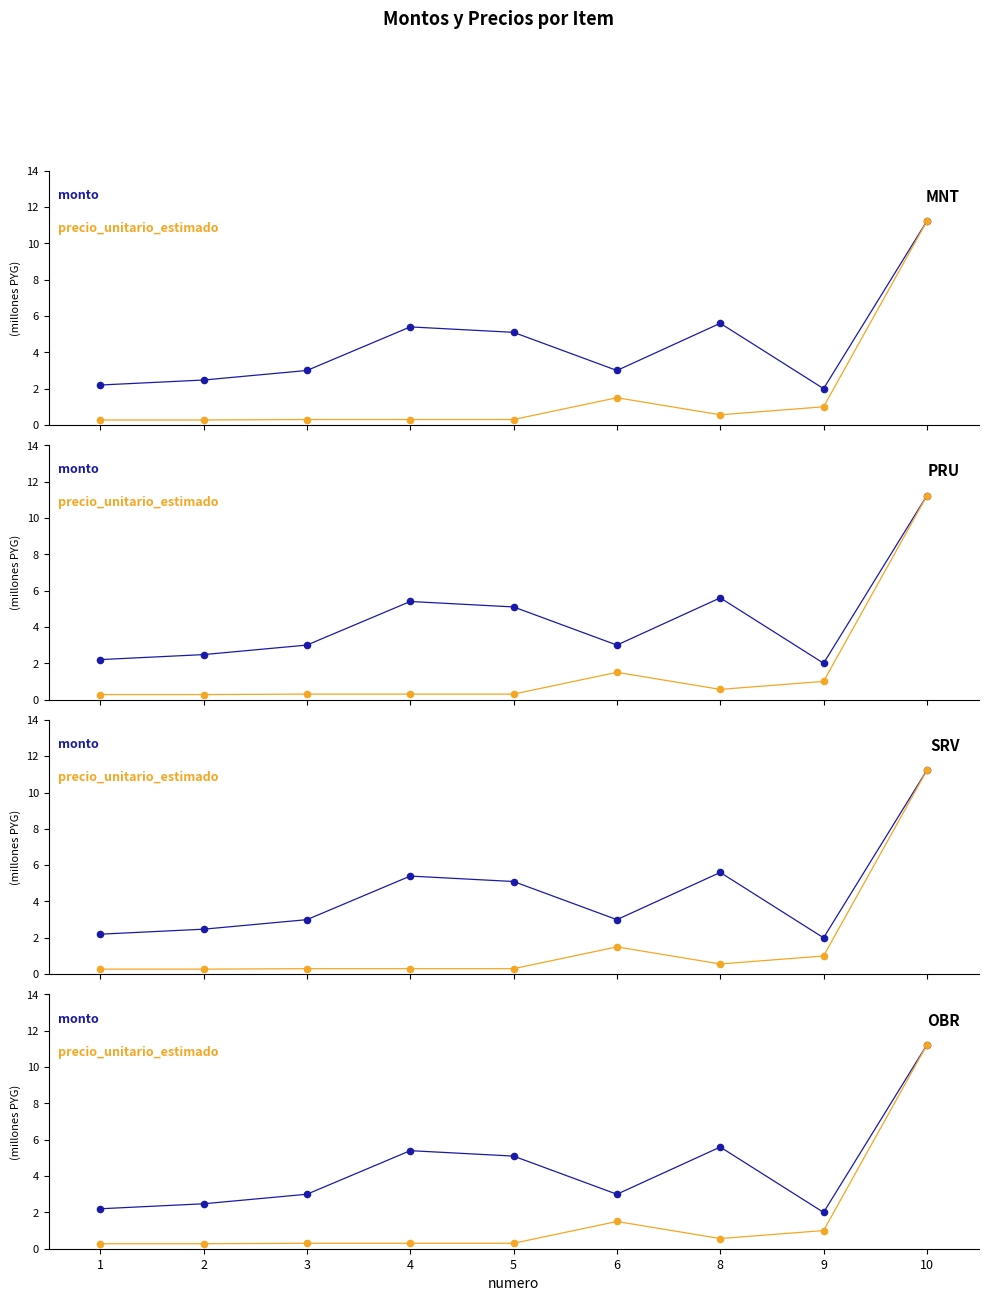

Is the value of monto at 2 greater than the value of precio_unitario_estimado at 6?

Yes